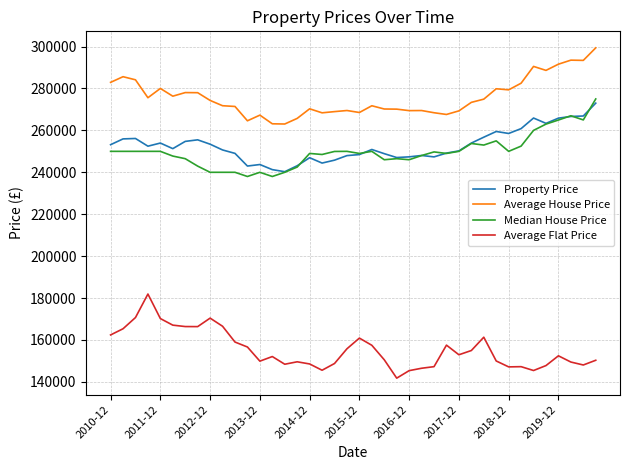

True or false: Median House Price and Average Flat Price cross at least once.

False